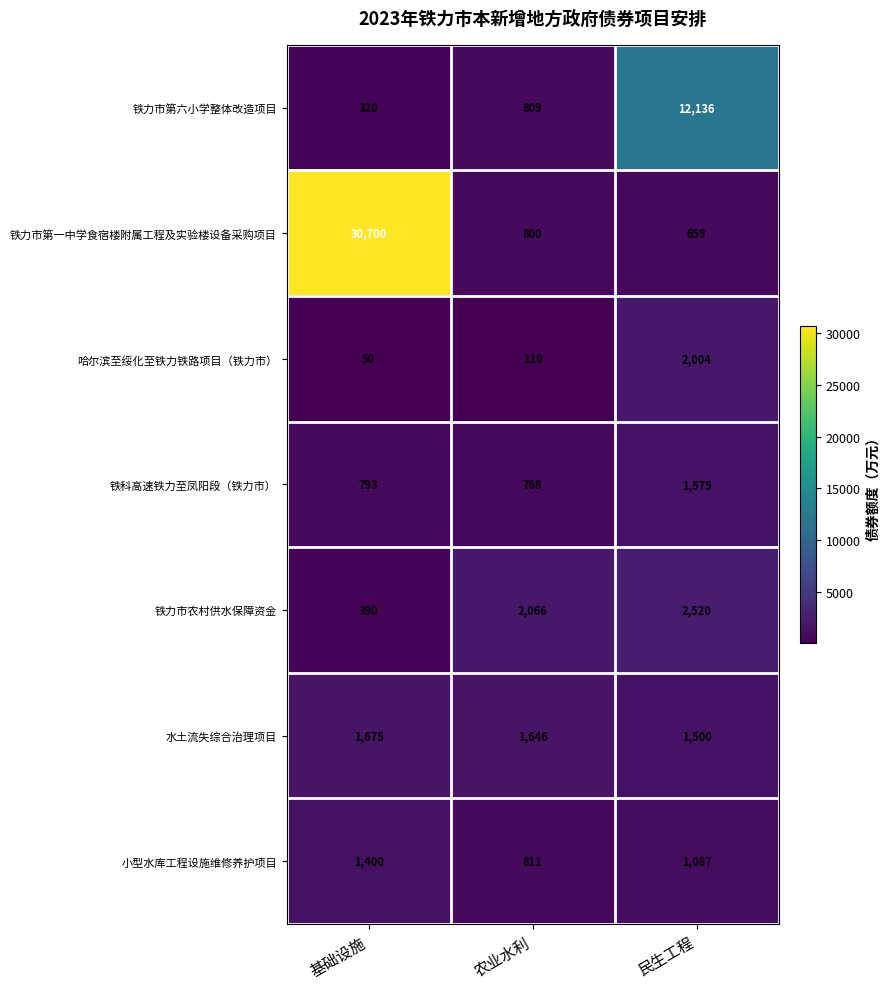

How many data points does each series have?

3